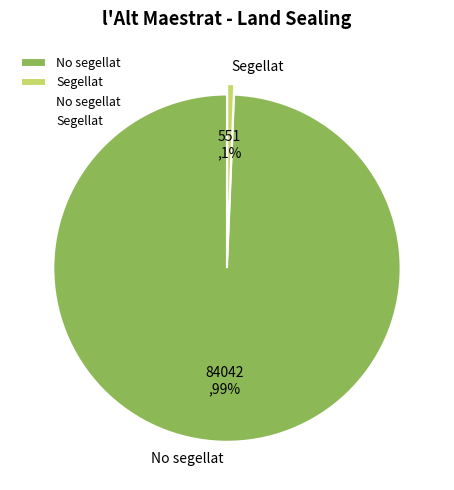

Count the number of slices in the pie.

2